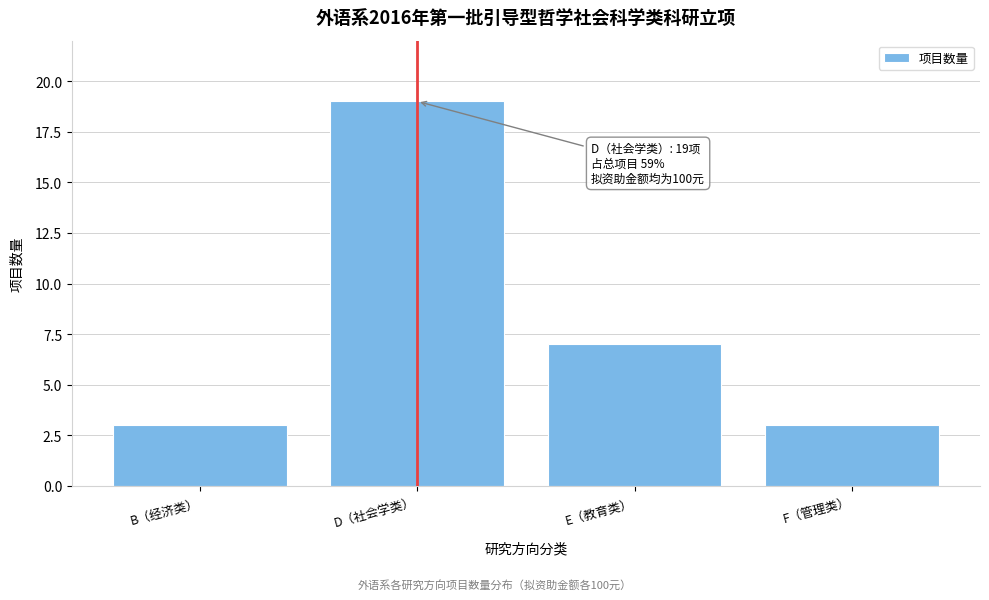

Reading right to left, transcribe all the data shown in this chart.

3	7	19	3